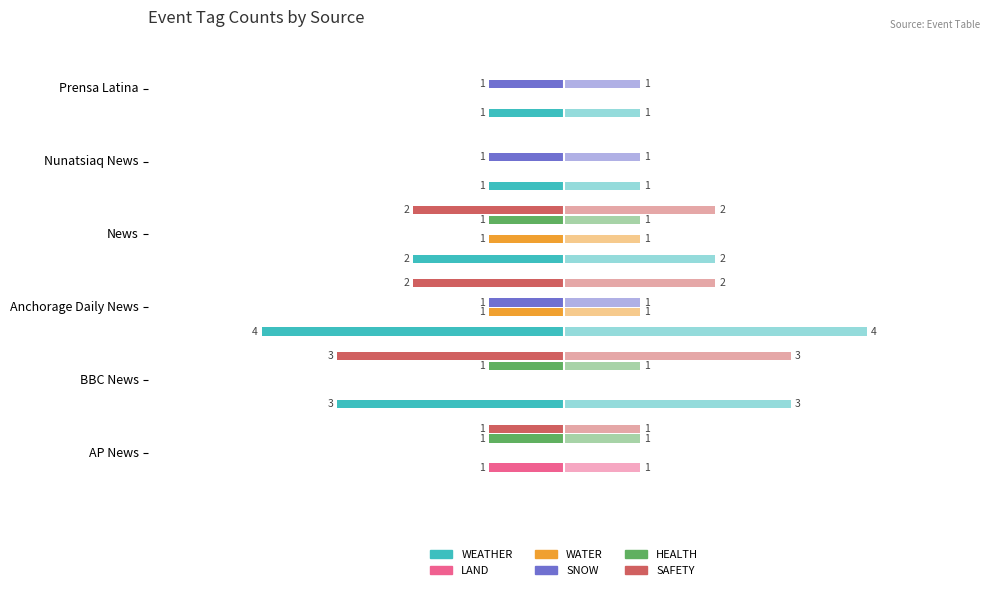

The value of WATER at Prensa Latina is 0. True or false?

True